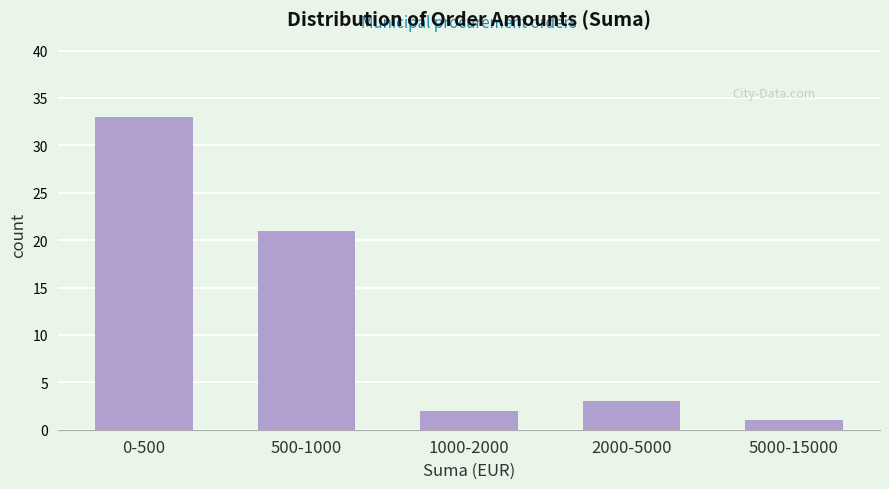

Reading left to right, transcribe all the data shown in this chart.

33	21	2	3	1